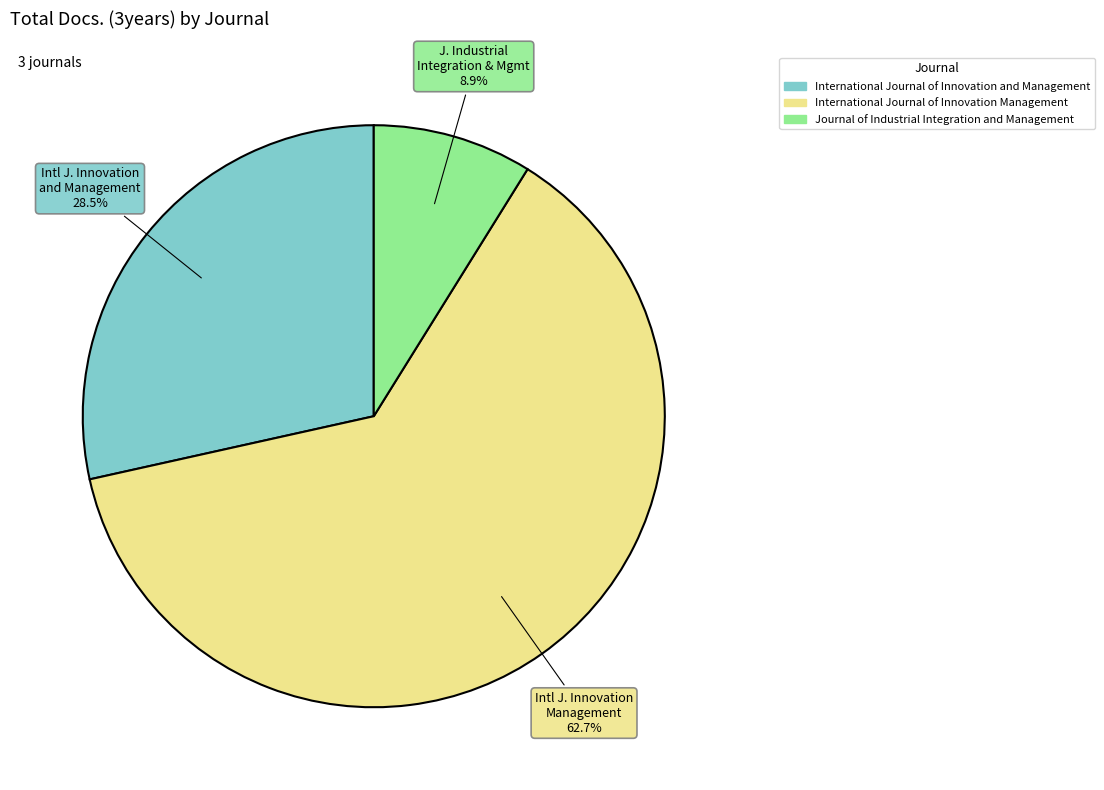

What is the majority slice?

International Journal of Innovation Management